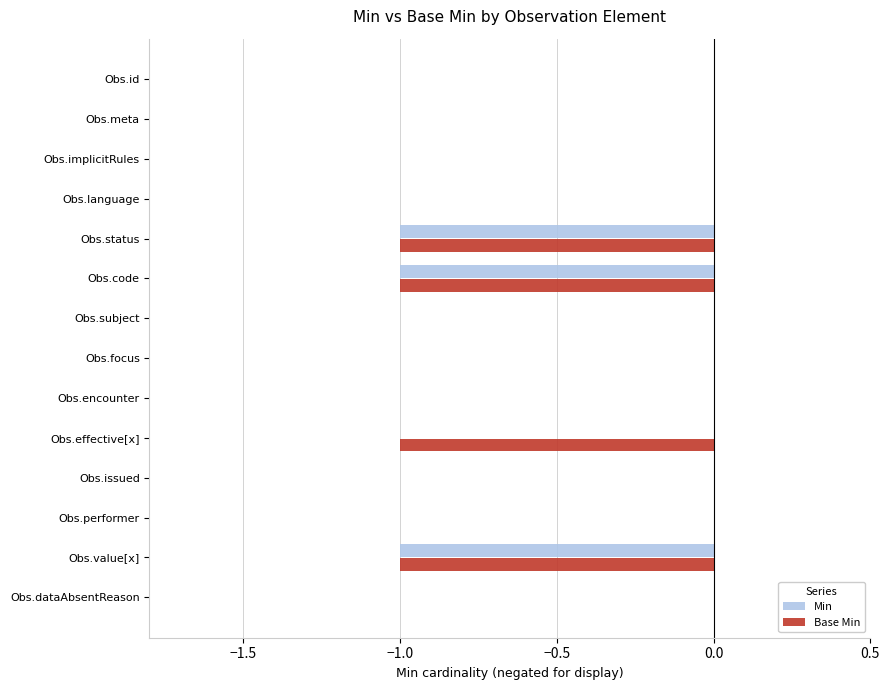

Count the Min values in the range 0 to 1.

11